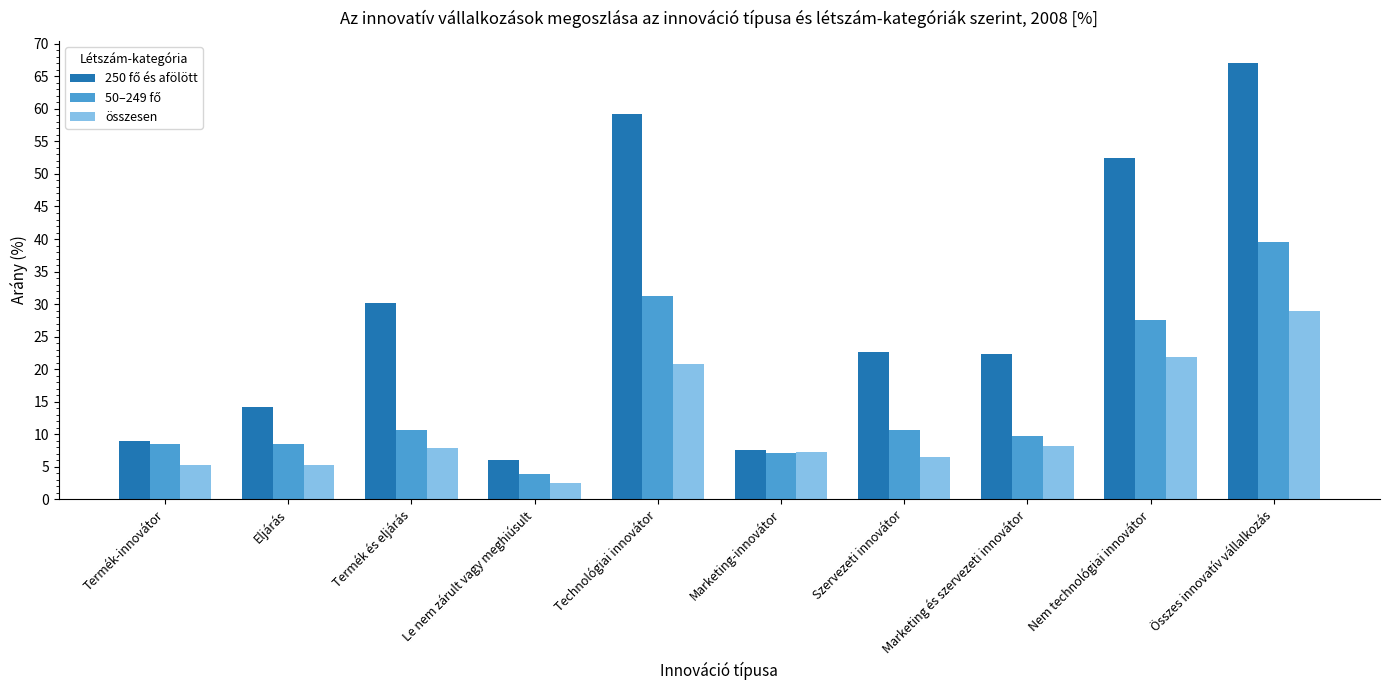

What is the spread (max minus min) of values at Le nem zárult vagy meghiúsult?

3.6